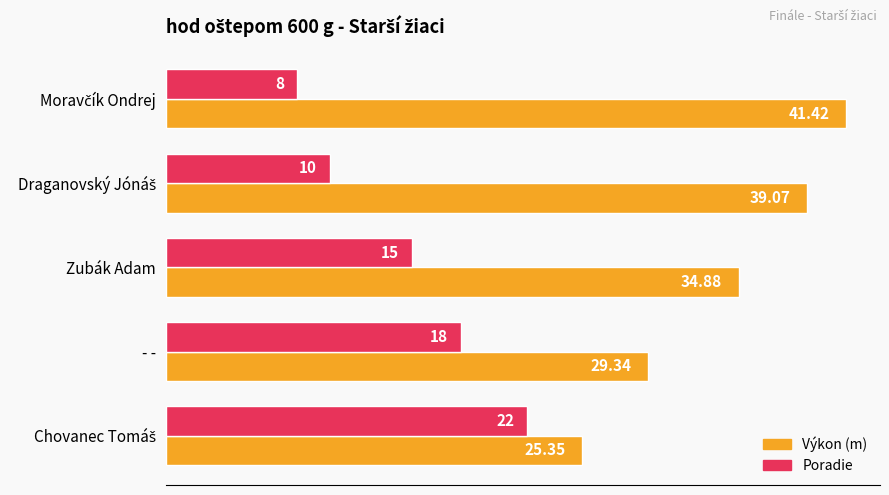

Which series has the widest spread of values?

Výkon (m)